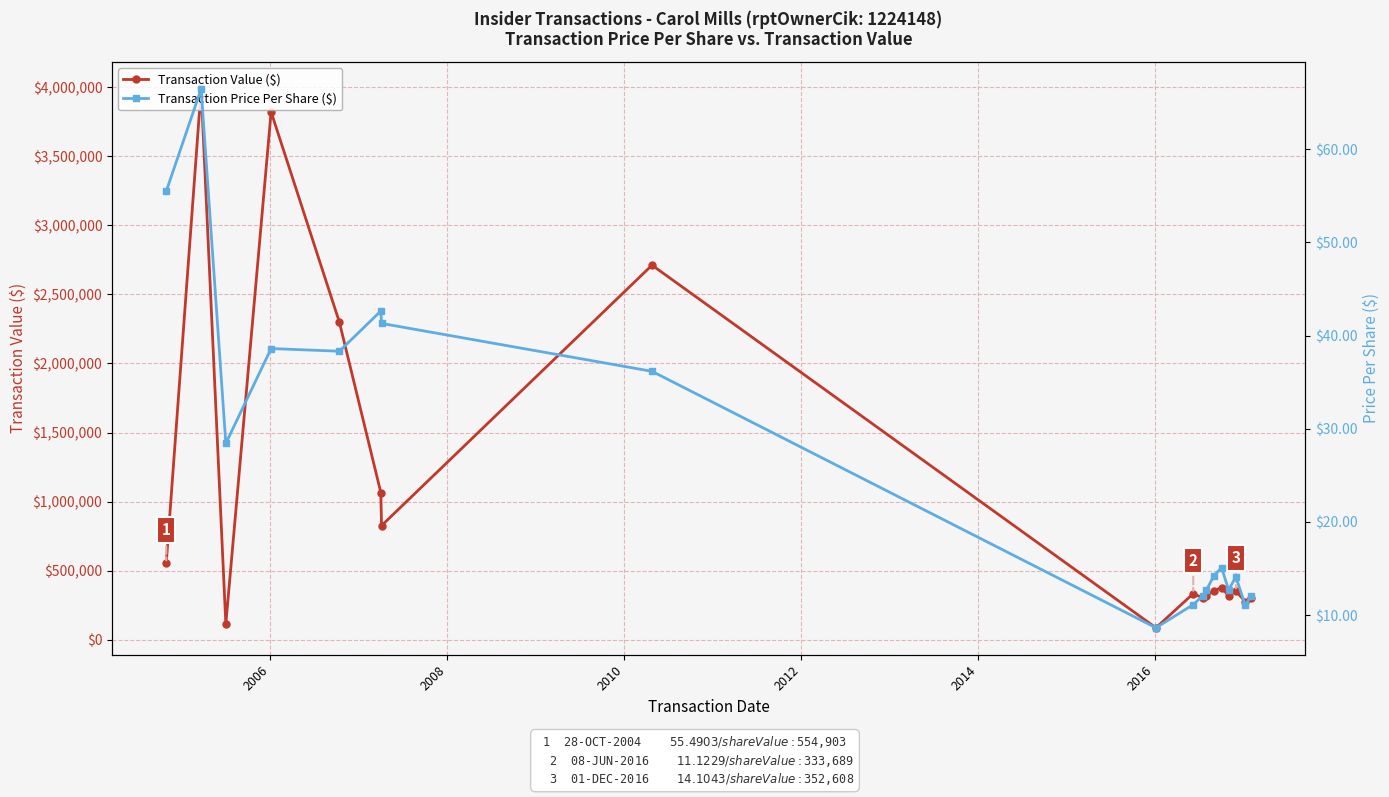

Rank the series by their average value, from highest to lowest.

Transaction Value ($), Transaction Price Per Share ($)